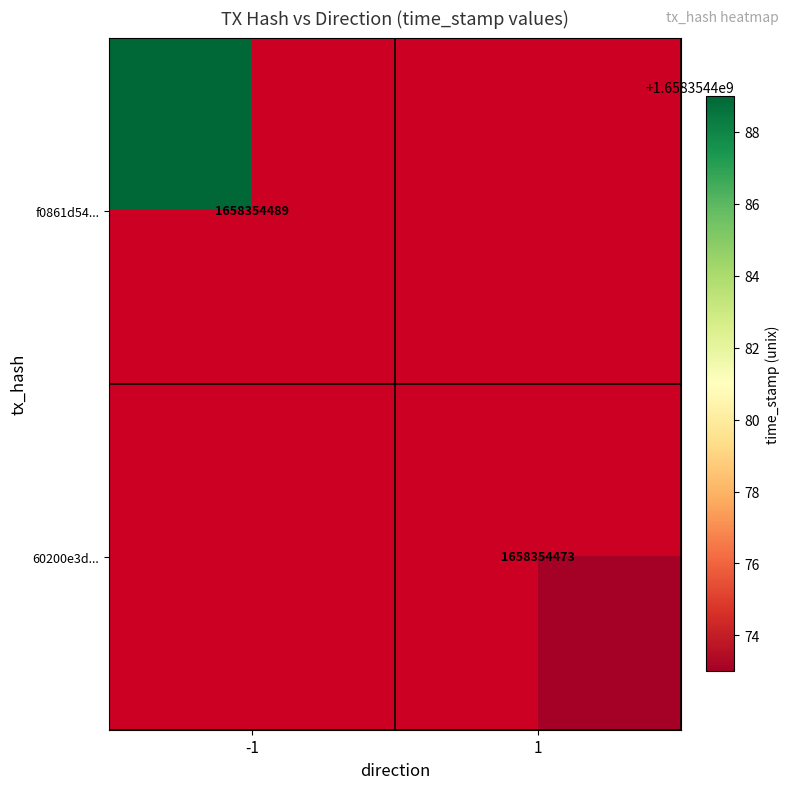

The 60200e3d41cfe9fffd86c032d296d3c7fd433b1 series shows 1658354473 at time_stamp. True or false?

True